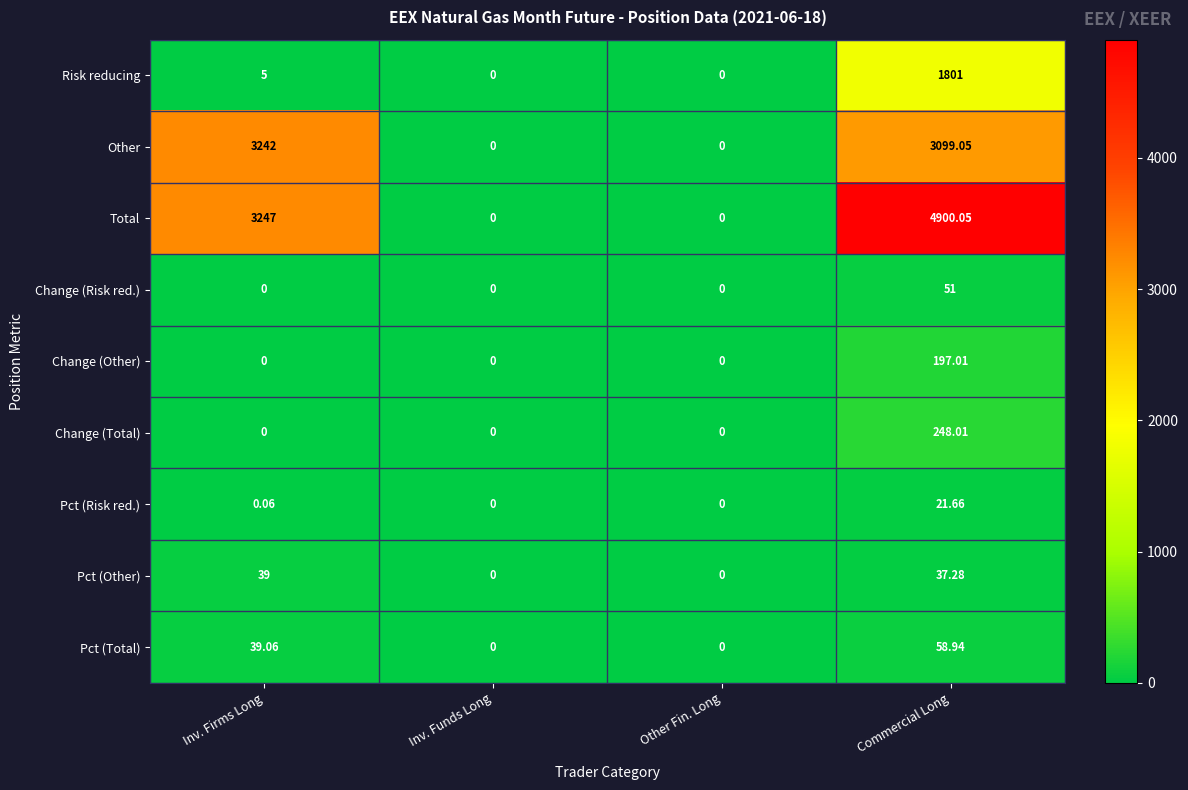

Rank the series by their maximum value, from lowest to highest.

Pct (Risk red.), Pct (Other), Change (Risk red.), Pct (Total), Change (Other), Change (Total), Risk reducing, Other, Total